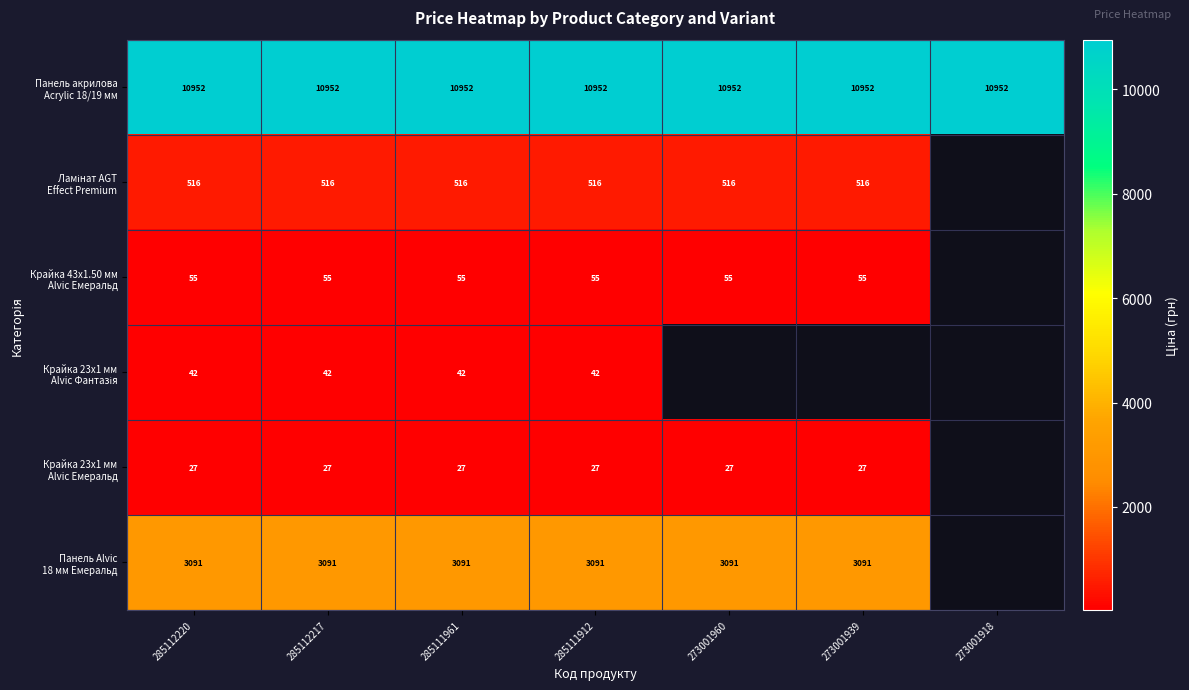

Which series has the largest total across all categories?

Панель акрилова Acrylic 18/19 мм